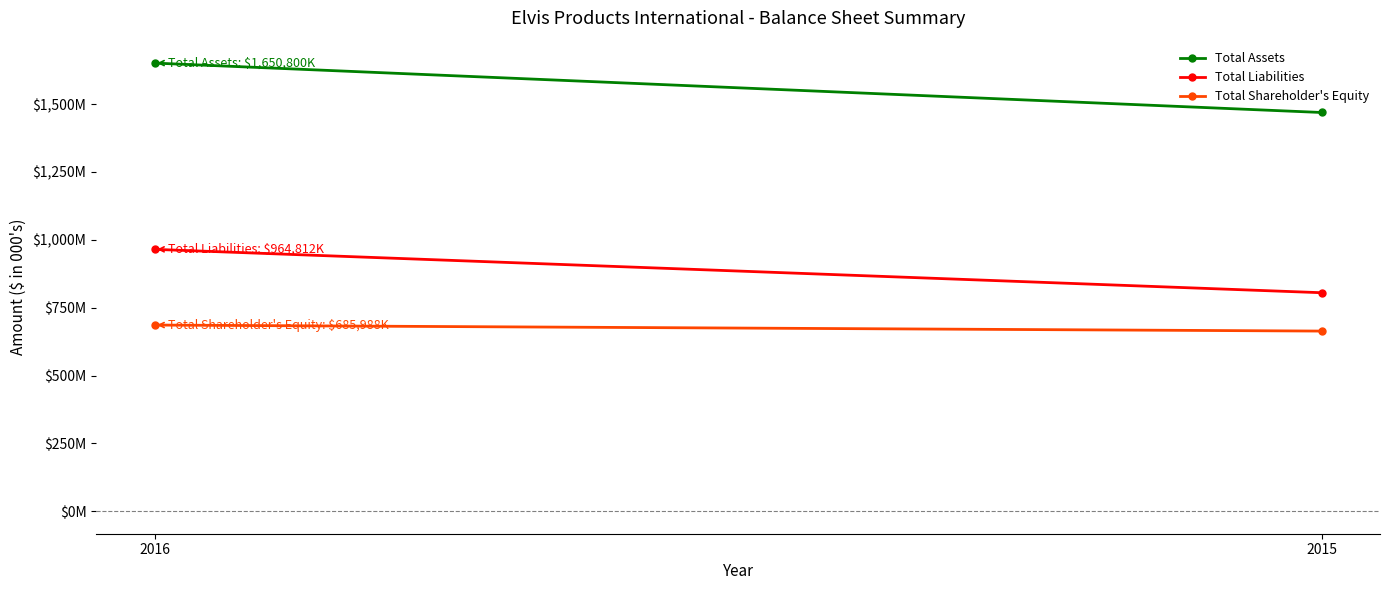

List the series in order of their peak value, lowest first.

Total Shareholder's Equity, Total Liabilities, Total Assets